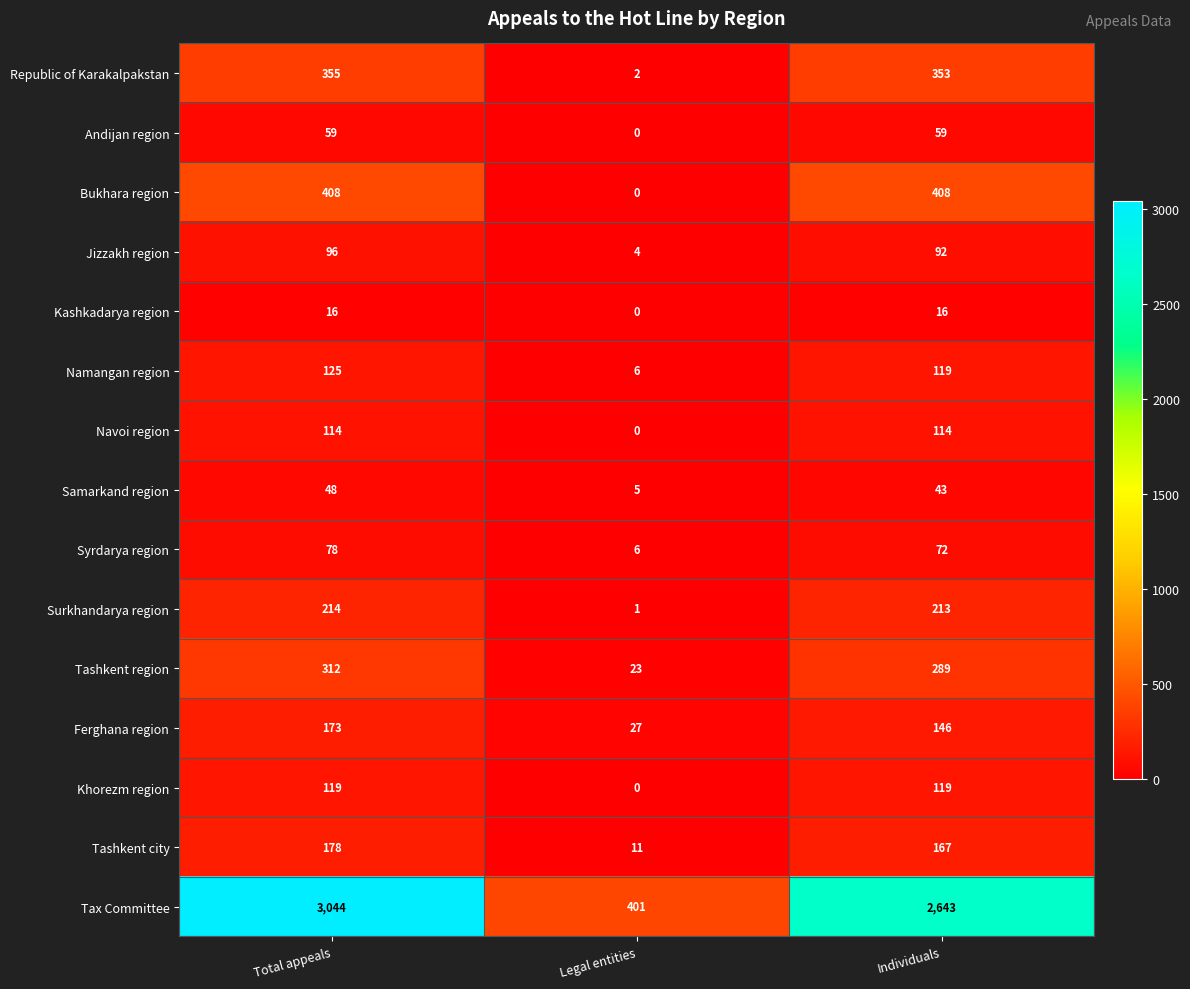

Is it true that Jizzakh region equals 92 at Individuals?

True